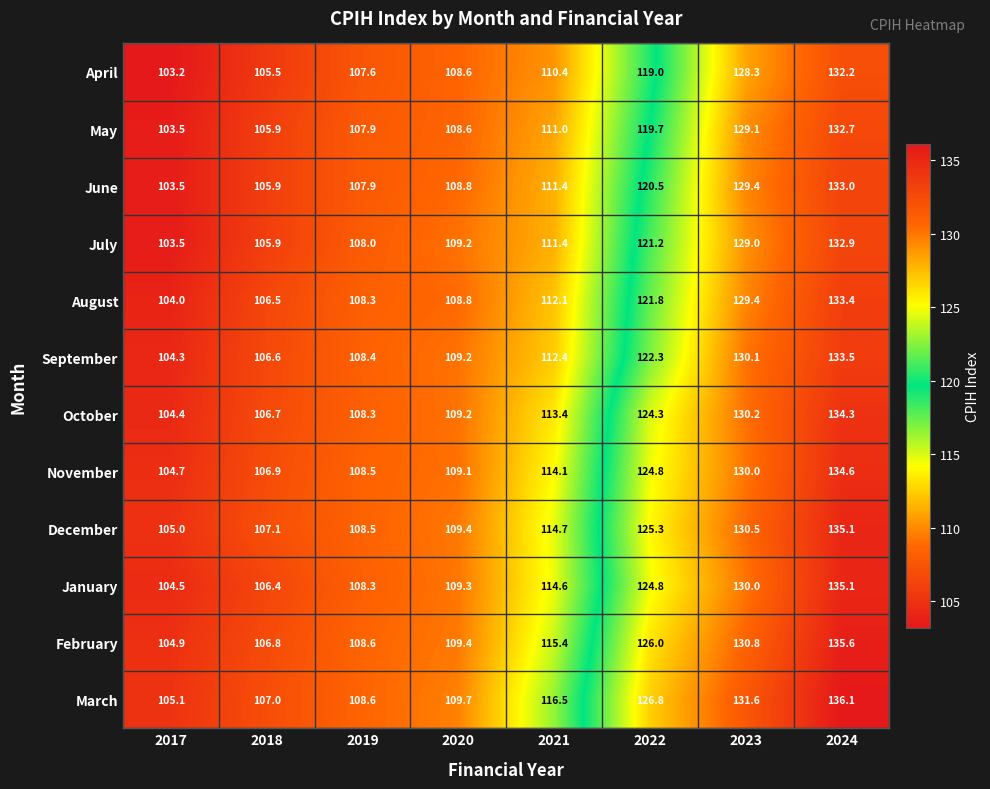

What is the lowest value of the March series?

105.1